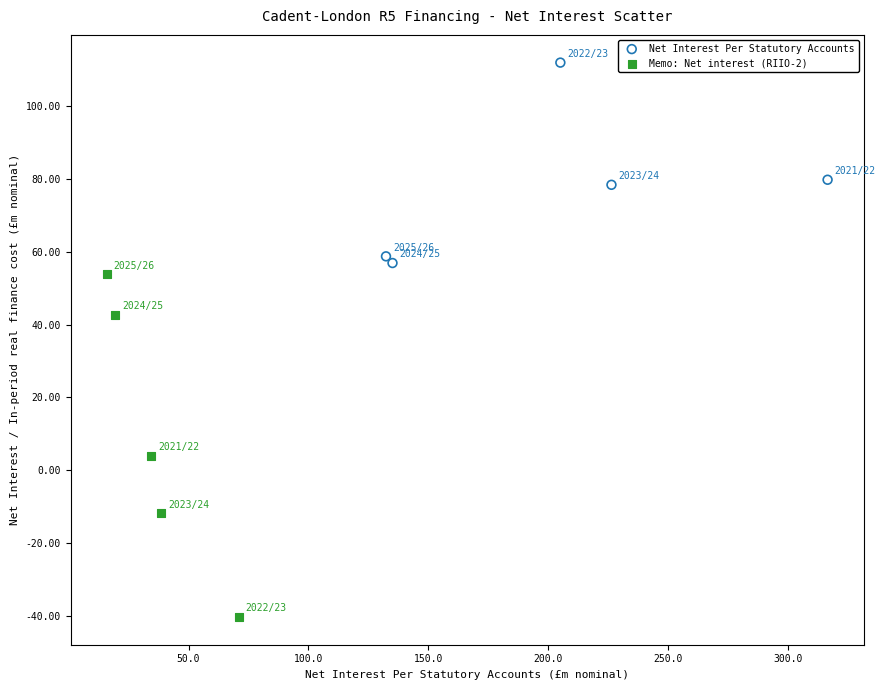

Which series has the widest spread of Y values?

Memo: Net interest (RIIO-2)